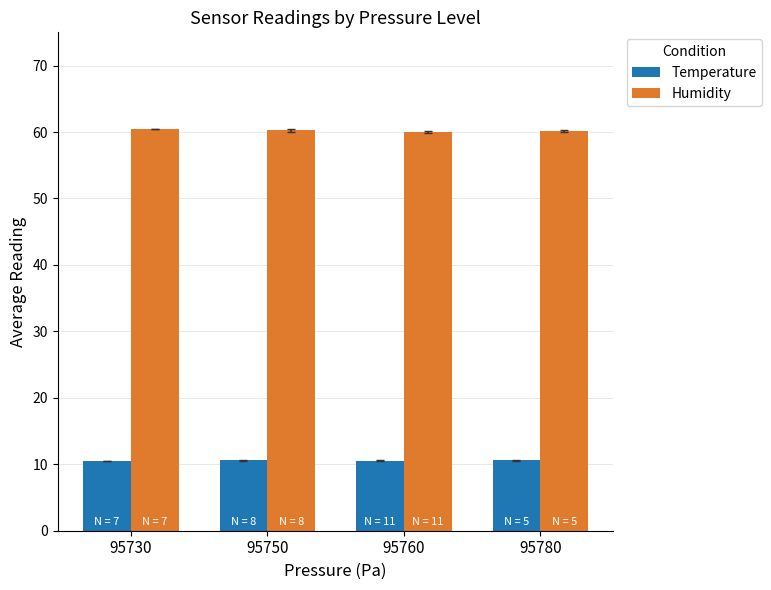

Count the number of categories in the chart.

4